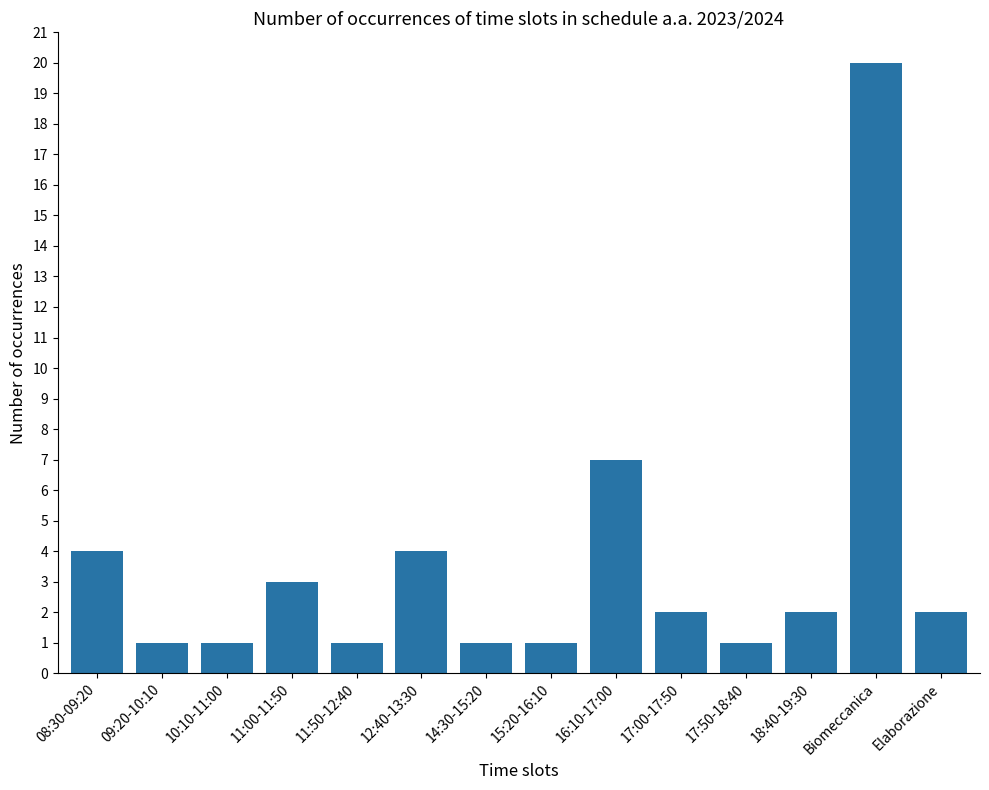

Where does the data first go above 2?

08:30-09:20